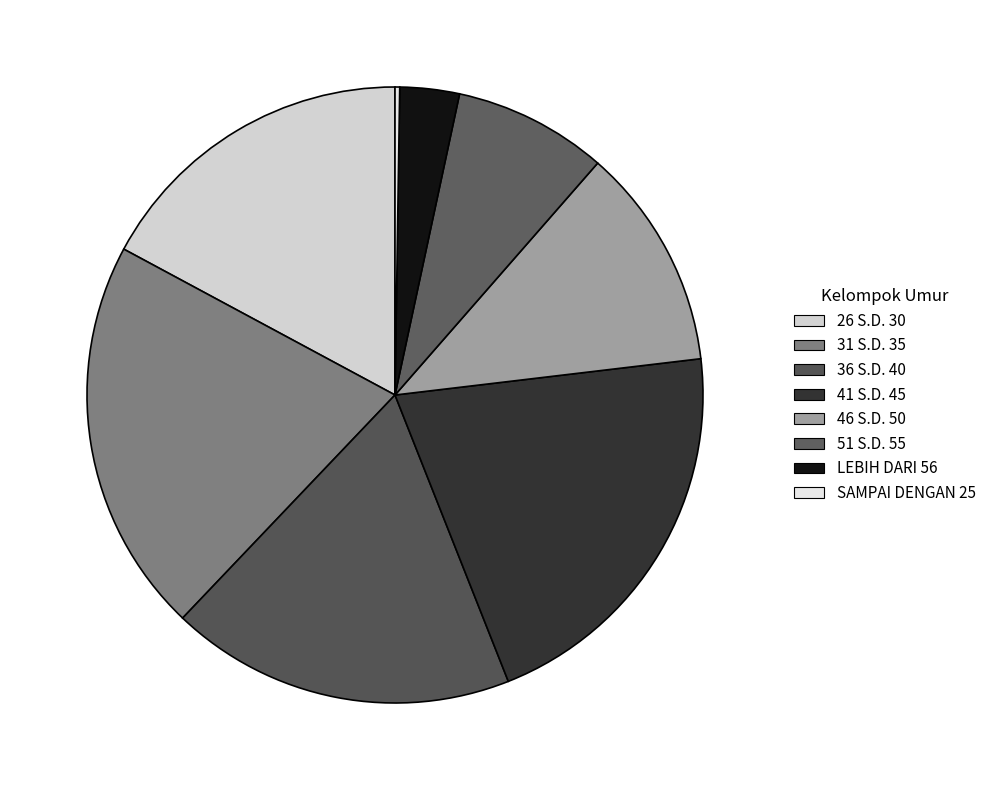

Combined, what portion of the pie is 36 S.D. 40 and 26 S.D. 30?

35.3%